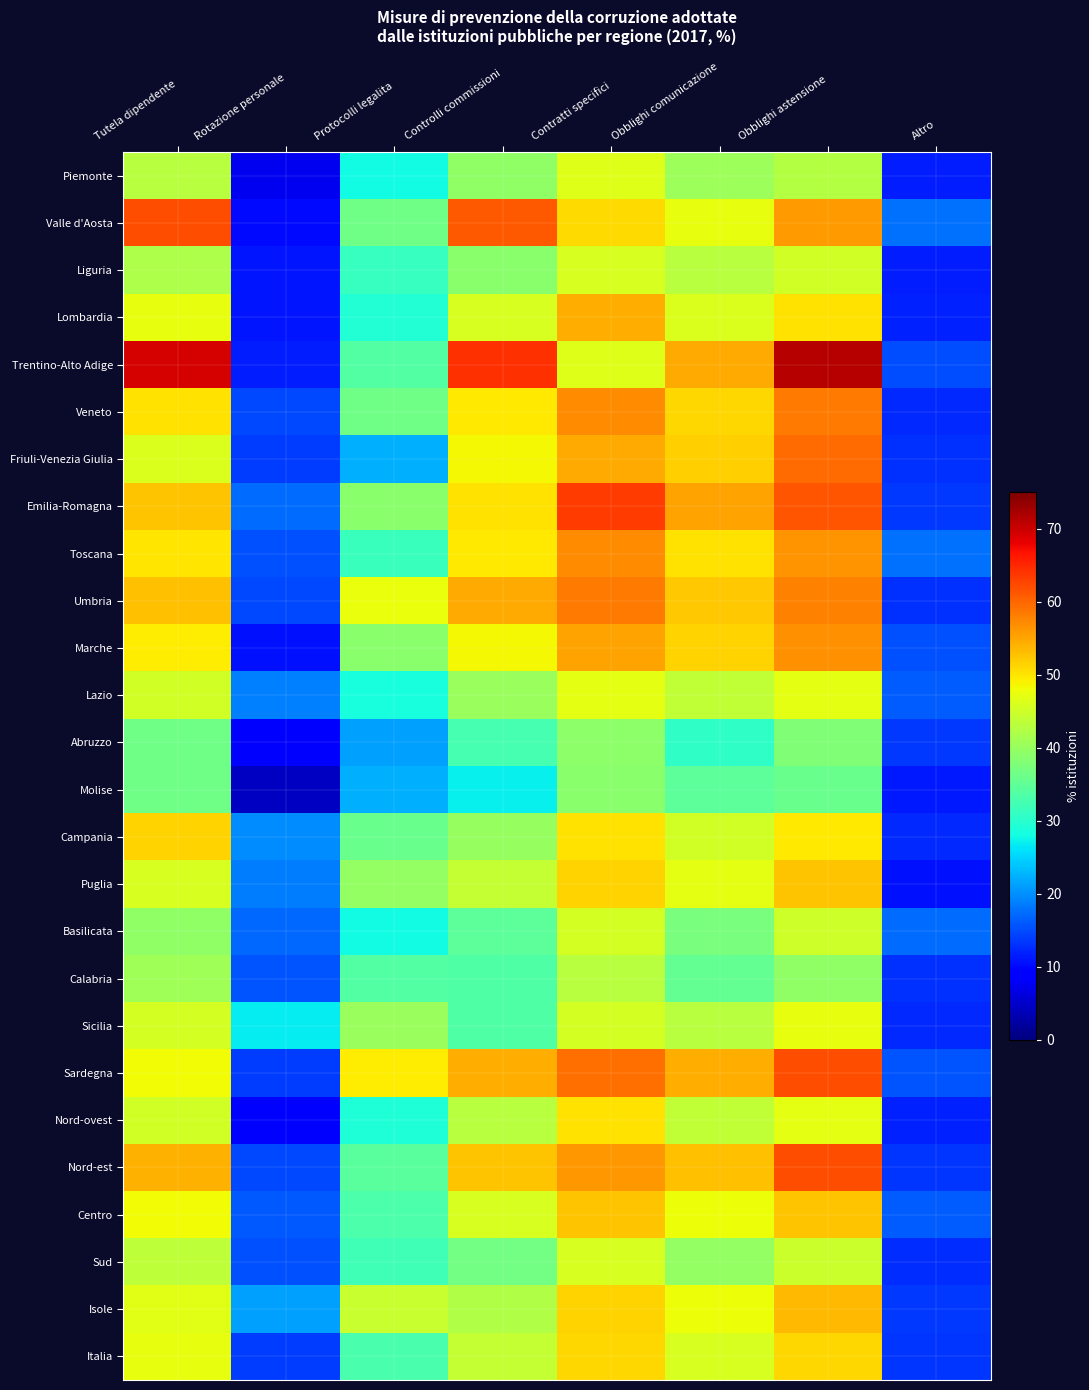

Reading left to right, list all the values displayed in this chart.

Piemonte: Tutela dipendente=42.9	Rotazione personale=7.4	Protocolli legalita=28.0	Controlli commissioni=39.4	Contratti specifici=46.4	Obblighi comunicazione=40.6	Obblighi astensione=42.8	Altro=11.7
Valle d'Aosta: Tutela dipendente=61.9	Rotazione personale=10.2	Protocolli legalita=36.4	Controlli commissioni=61.0	Contratti specifici=50.9	Obblighi comunicazione=47.5	Obblighi astensione=55.9	Altro=17.8
Liguria: Tutela dipendente=42.1	Rotazione personale=11.0	Protocolli legalita=31.1	Controlli commissioni=38.7	Contratti specifici=45.8	Obblighi comunicazione=42.9	Obblighi astensione=45.3	Altro=11.5
Lombardia: Tutela dipendente=47.2	Rotazione personale=11.0	Protocolli legalita=29.5	Controlli commissioni=45.7	Contratti specifici=54.5	Obblighi comunicazione=46.2	Obblighi astensione=50.2	Altro=11.9
Trentino-Alto Adige: Tutela dipendente=69.4	Rotazione personale=11.4	Protocolli legalita=33.7	Controlli commissioni=64.3	Contratti specifici=46.5	Obblighi comunicazione=54.6	Obblighi astensione=71.4	Altro=15.2
Veneto: Tutela dipendente=50.3	Rotazione personale=14.7	Protocolli legalita=36.4	Controlli commissioni=49.5	Contratti specifici=57.0	Obblighi comunicazione=51.1	Obblighi astensione=58.5	Altro=12.4
Friuli-Venezia Giulia: Tutela dipendente=46.1	Rotazione personale=13.8	Protocolli legalita=22.3	Controlli commissioni=48.5	Contratti specifici=54.6	Obblighi comunicazione=51.8	Obblighi astensione=59.7	Altro=13.1
Emilia-Romagna: Tutela dipendente=52.7	Rotazione personale=17.5	Protocolli legalita=38.7	Controlli commissioni=50.3	Contratti specifici=63.4	Obblighi comunicazione=55.2	Obblighi astensione=61.4	Altro=13.7
Toscana: Tutela dipendente=49.8	Rotazione personale=15.4	Protocolli legalita=31.5	Controlli commissioni=49.7	Contratti specifici=56.9	Obblighi comunicazione=50.3	Obblighi astensione=56.3	Altro=17.6
Umbria: Tutela dipendente=52.8	Rotazione personale=14.8	Protocolli legalita=47.7	Controlli commissioni=54.5	Contratti specifici=58.5	Obblighi comunicazione=52.3	Obblighi astensione=58.0	Altro=13.1
Marche: Tutela dipendente=49.2	Rotazione personale=10.7	Protocolli legalita=38.8	Controlli commissioni=48.5	Contratti specifici=55.2	Obblighi comunicazione=51.5	Obblighi astensione=56.7	Altro=15.4
Lazio: Tutela dipendente=45.1	Rotazione personale=19.0	Protocolli legalita=28.6	Controlli commissioni=40.2	Contratti specifici=47.0	Obblighi comunicazione=43.7	Obblighi astensione=47.0	Altro=16.2
Abruzzo: Tutela dipendente=36.5	Rotazione personale=8.3	Protocolli legalita=21.3	Controlli commissioni=32.8	Contratti specifici=39.1	Obblighi comunicazione=30.6	Obblighi astensione=38.0	Altro=13.6
Molise: Tutela dipendente=36.5	Rotazione personale=4.7	Protocolli legalita=22.4	Controlli commissioni=27.1	Contratti specifici=38.8	Obblighi comunicazione=34.6	Obblighi astensione=36.0	Altro=11.2
Campania: Tutela dipendente=51.3	Rotazione personale=19.9	Protocolli legalita=36.0	Controlli commissioni=40.0	Contratti specifici=50.3	Obblighi comunicazione=45.1	Obblighi astensione=49.7	Altro=12.6
Puglia: Tutela dipendente=45.9	Rotazione personale=18.7	Protocolli legalita=39.6	Controlli commissioni=44.2	Contratti specifici=51.5	Obblighi comunicazione=46.9	Obblighi astensione=52.5	Altro=10.6
Basilicata: Tutela dipendente=39.3	Rotazione personale=17.1	Protocolli legalita=28.0	Controlli commissioni=34.6	Contratti specifici=45.5	Obblighi comunicazione=37.4	Obblighi astensione=45.0	Altro=17.5
Calabria: Tutela dipendente=40.7	Rotazione personale=15.6	Protocolli legalita=33.8	Controlli commissioni=33.5	Contratti specifici=42.9	Obblighi comunicazione=35.3	Obblighi astensione=39.5	Altro=12.9
Sicilia: Tutela dipendente=45.5	Rotazione personale=26.8	Protocolli legalita=40.4	Controlli commissioni=33.6	Contratti specifici=45.7	Obblighi comunicazione=42.9	Obblighi astensione=47.2	Altro=12.3
Sardegna: Tutela dipendente=48.3	Rotazione personale=14.1	Protocolli legalita=49.4	Controlli commissioni=54.3	Contratti specifici=59.4	Obblighi comunicazione=54.5	Obblighi astensione=61.9	Altro=15.6
Nord-ovest: Tutela dipendente=45.4	Rotazione personale=9.5	Protocolli legalita=29.3	Controlli commissioni=43.0	Contratti specifici=50.4	Obblighi comunicazione=43.7	Obblighi astensione=47.0	Altro=11.9
Nord-est: Tutela dipendente=54.1	Rotazione personale=14.7	Protocolli legalita=34.3	Controlli commissioni=52.5	Contratti specifici=56.2	Obblighi comunicazione=53.0	Obblighi astensione=62.0	Altro=13.4
Centro: Tutela dipendente=48.0	Rotazione personale=15.9	Protocolli legalita=33.2	Controlli commissioni=46.0	Contratti specifici=52.6	Obblighi comunicazione=48.0	Obblighi astensione=52.7	Altro=16.2
Sud: Tutela dipendente=43.6	Rotazione personale=15.5	Protocolli legalita=32.1	Controlli commissioni=36.8	Contratti specifici=45.9	Obblighi comunicazione=39.6	Obblighi astensione=44.7	Altro=12.7
Isole: Tutela dipendente=46.7	Rotazione personale=21.3	Protocolli legalita=44.2	Controlli commissioni=42.5	Contratti specifici=51.5	Obblighi comunicazione=47.9	Obblighi astensione=53.5	Altro=13.8
Italia: Tutela dipendente=47.3	Rotazione personale=14.0	Protocolli legalita=33.0	Controlli commissioni=44.0	Contratti specifici=51.0	Obblighi comunicazione=45.8	Obblighi astensione=51.0	Altro=13.2